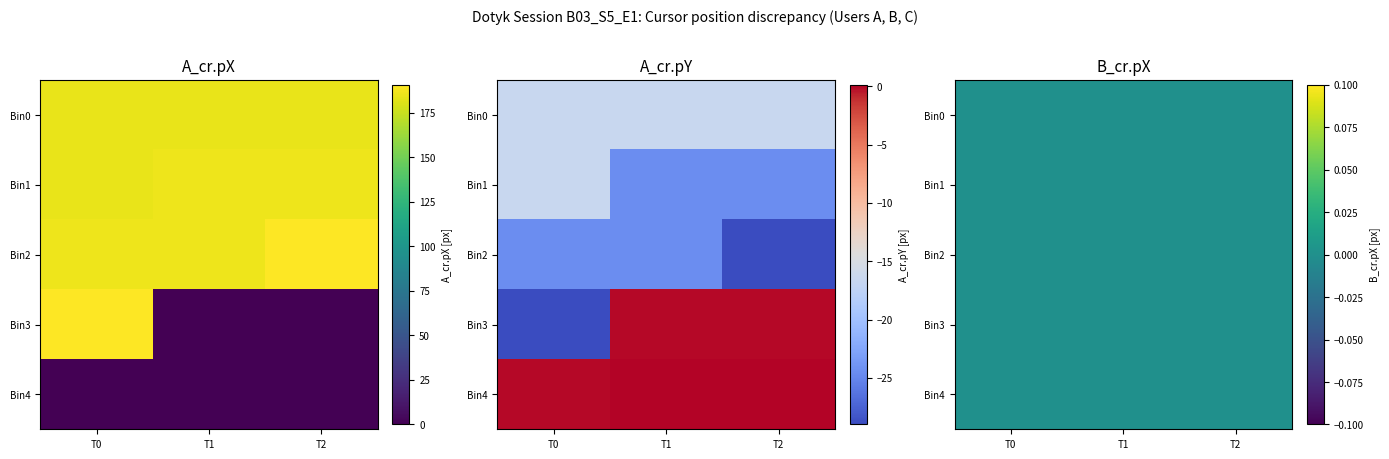

True or false: A_cr.pY has a value of -29.0 at 8.

True